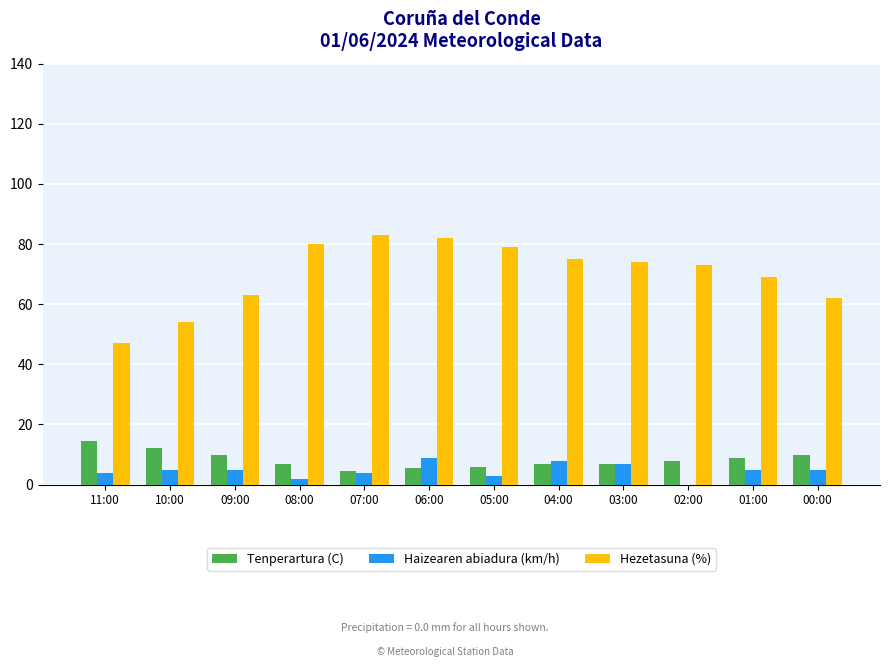

Which category has the highest value in the Tenperartura (C) series?

11:00